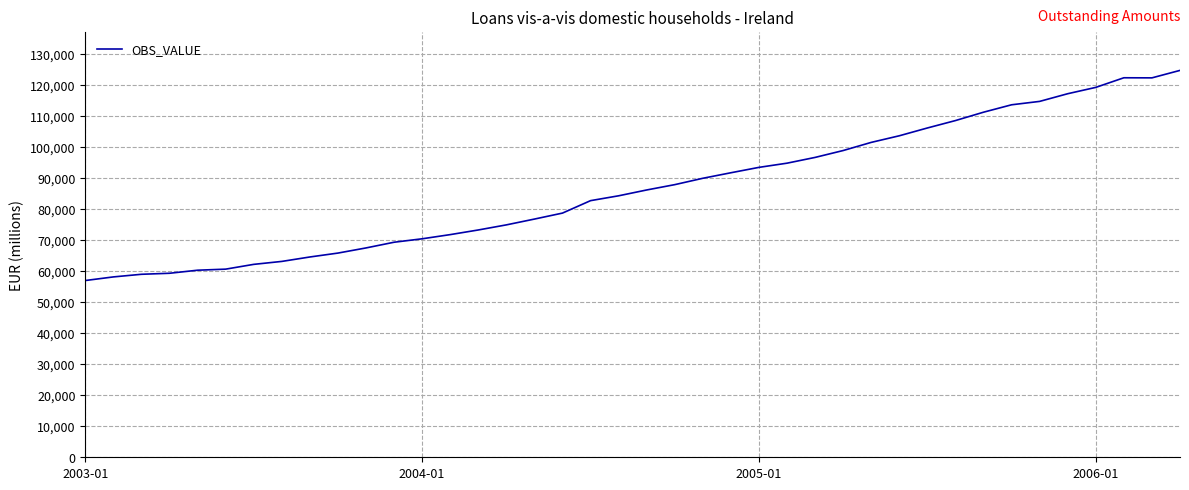

What is the smallest value displayed?

56951